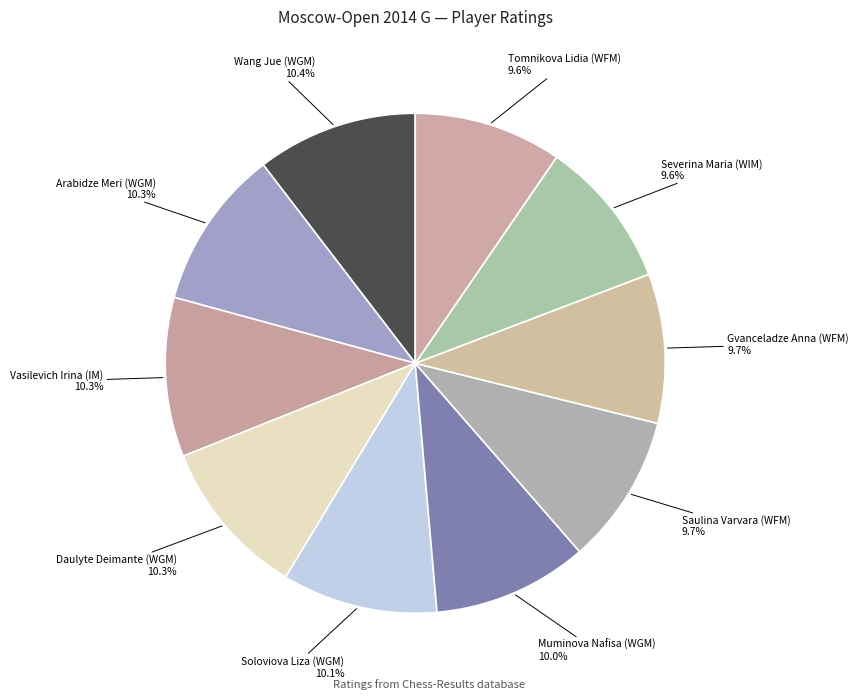

What percentage is NOT represented by Severina Maria (WIM)?

90.4%